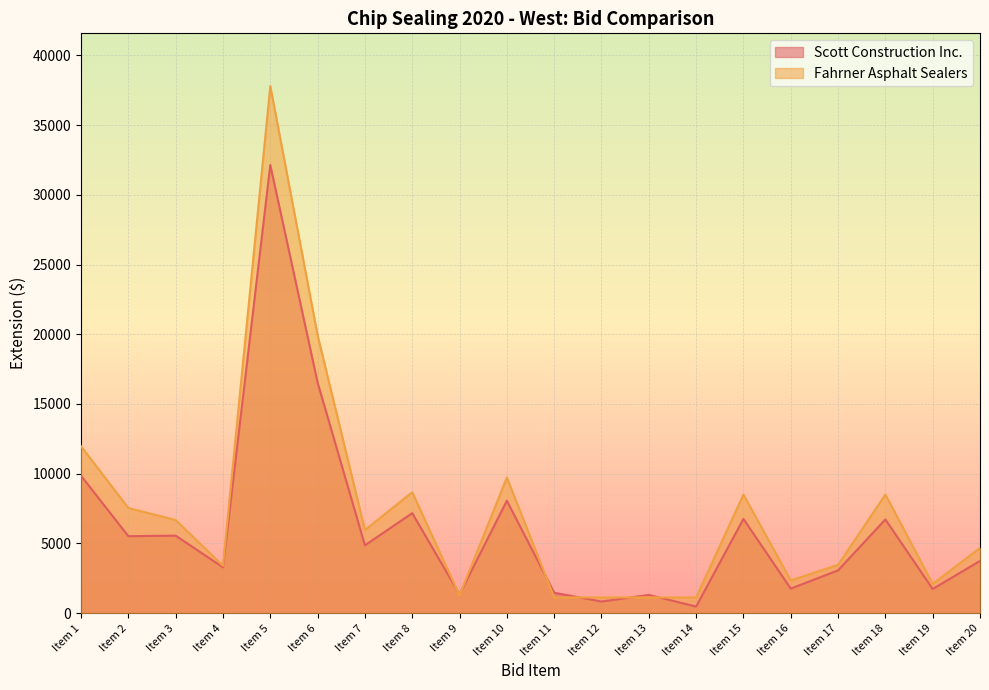

At which label does Scott Construction Inc. first exceed 4862?

Item 1